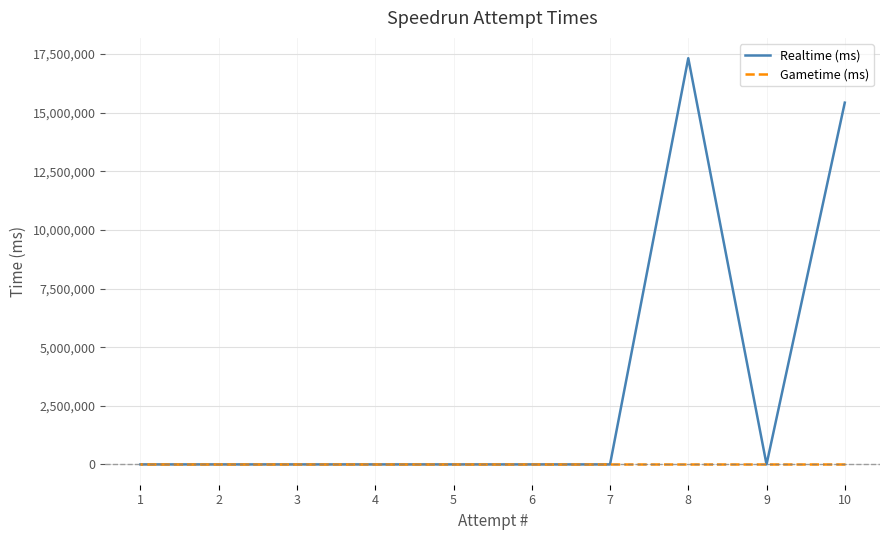

What are all the series names shown in the legend?

Realtime (ms), Gametime (ms)